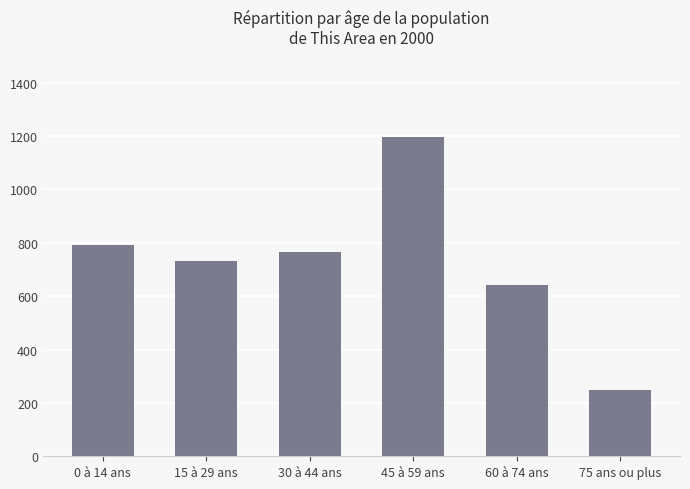

What is the average value?

730